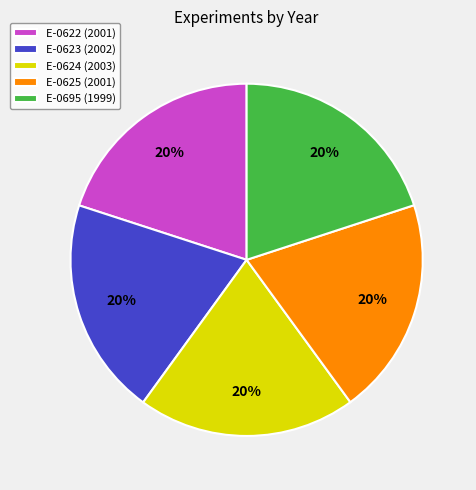

What percentage is the E-0624 slice, to the nearest percent?

20%